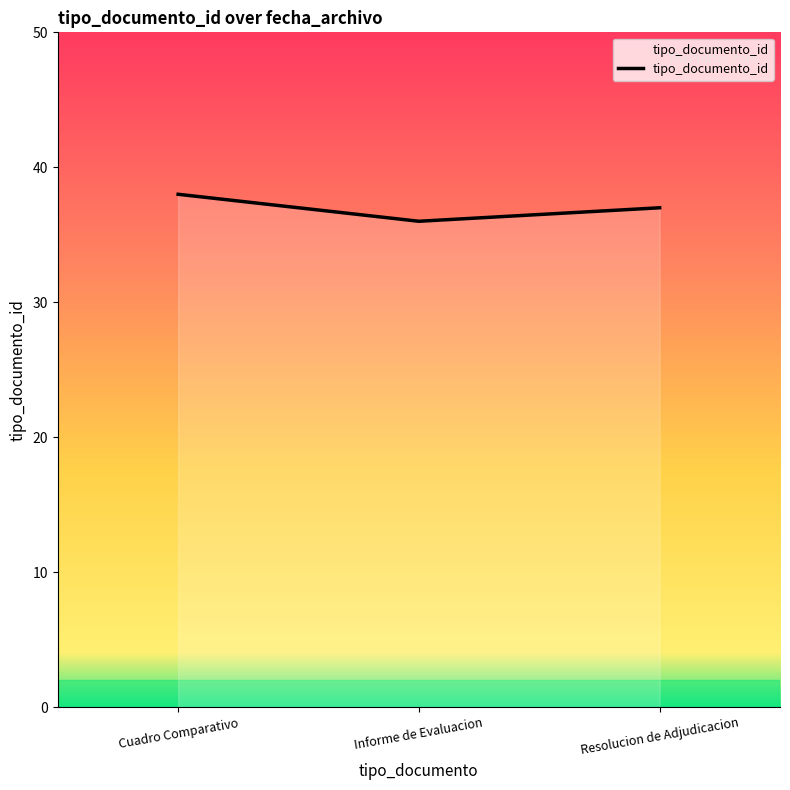

What is the sum of all values?

111